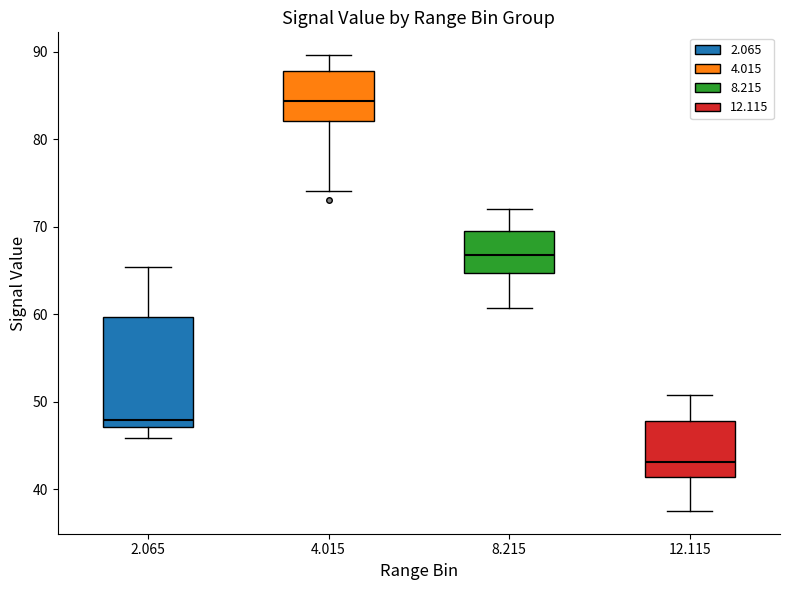

Reading left to right, read every box against the y-axis: the position of its median line, the range the box covers, and the ends of its whiskers. The values are not printed on the chart, so give them approximately, as read against the axis.

2.065: median 48, box 47 to 60, whiskers 46 to 65
4.015: median 84, box 82 to 88, whiskers 74 to 90
8.215: median 67, box 65 to 69, whiskers 61 to 72
12.115: median 43, box 41 to 48, whiskers 38 to 51